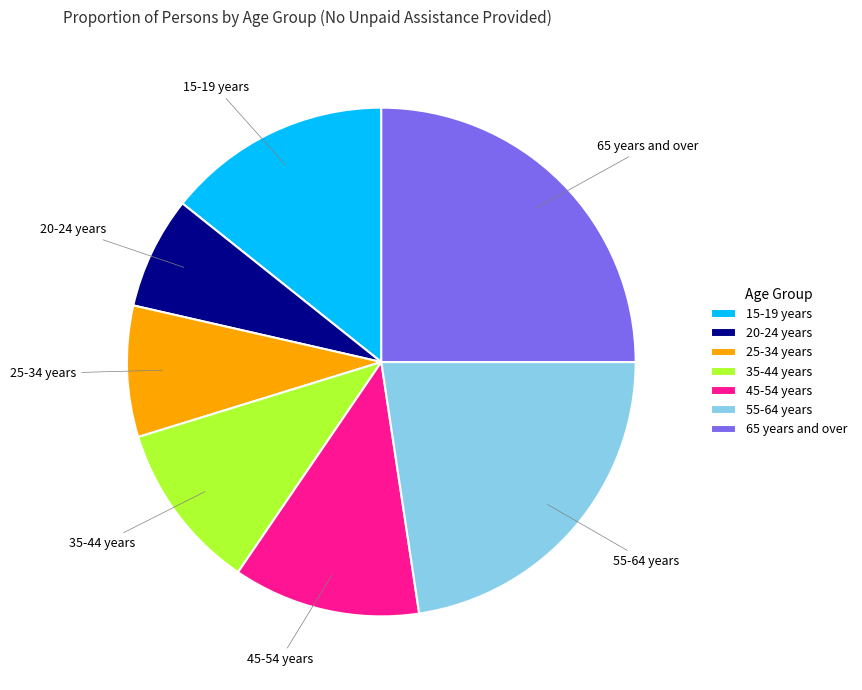

Approximately how many times larger is the value at 65 years and over compared to 20-24 years?

3.5